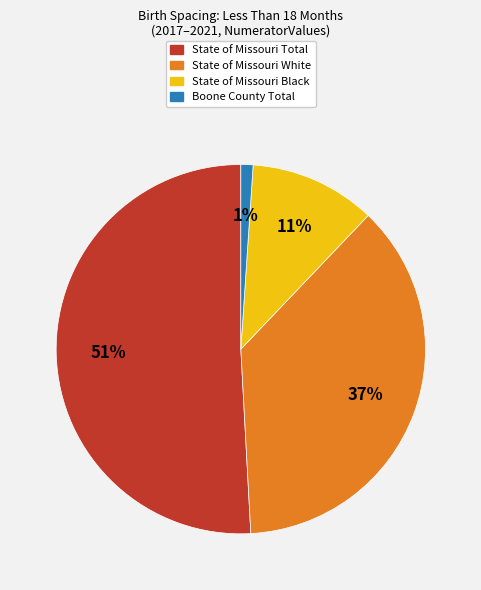

What is the largest slice in the pie chart?

State of Missouri Total